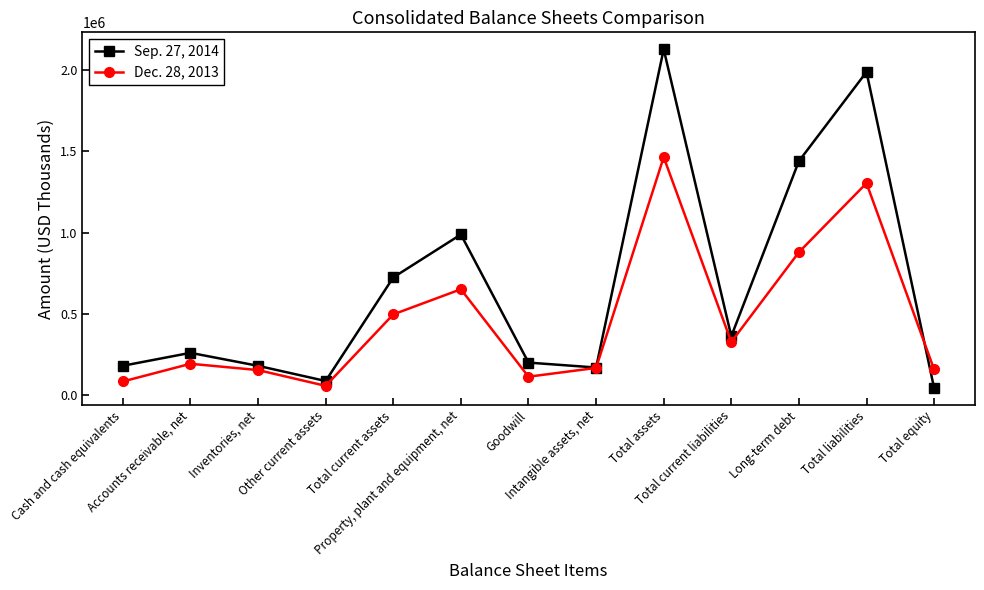

Which series has the largest range (max minus min)?

Sep. 27, 2014